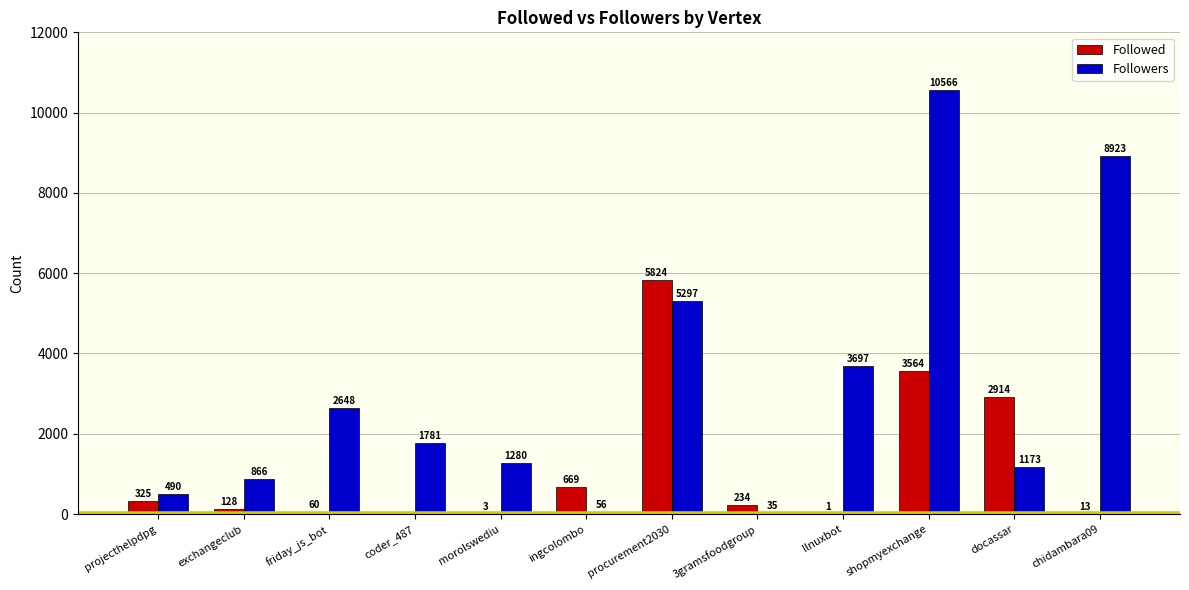

What is the total value across all series at docassar?

4087